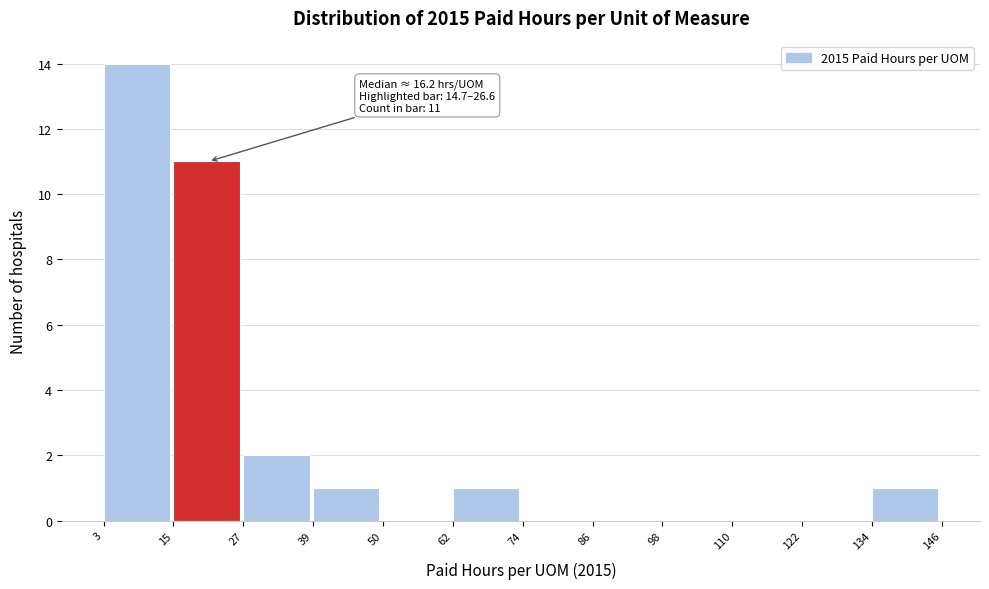

Over which range of the x-axis is the bar tallest?

3 to 15